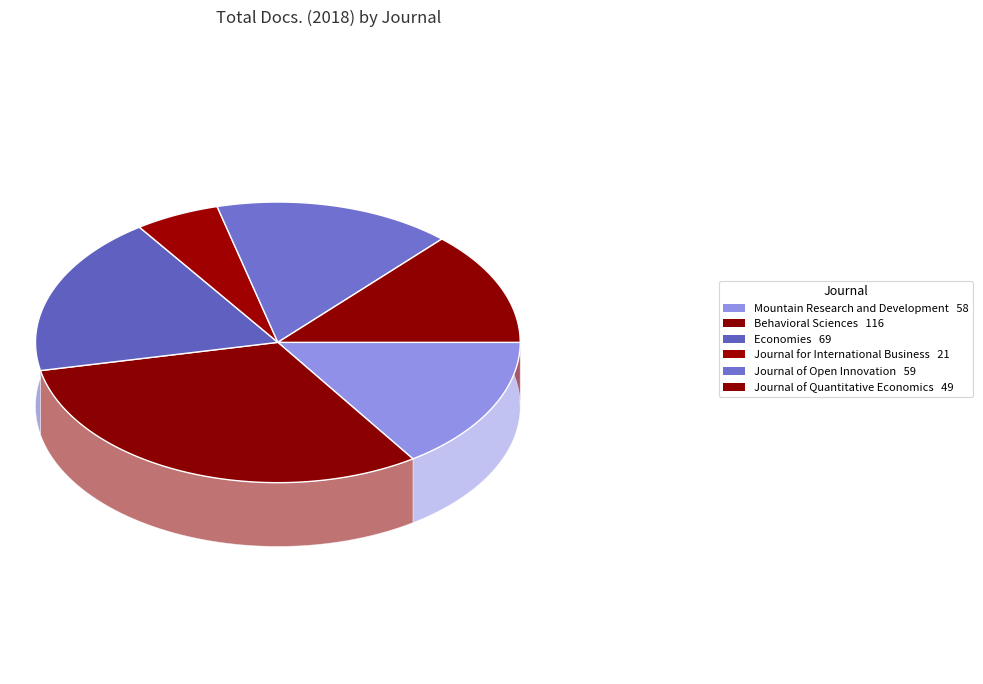

Which category has the smallest portion of the pie?

Journal for International Business